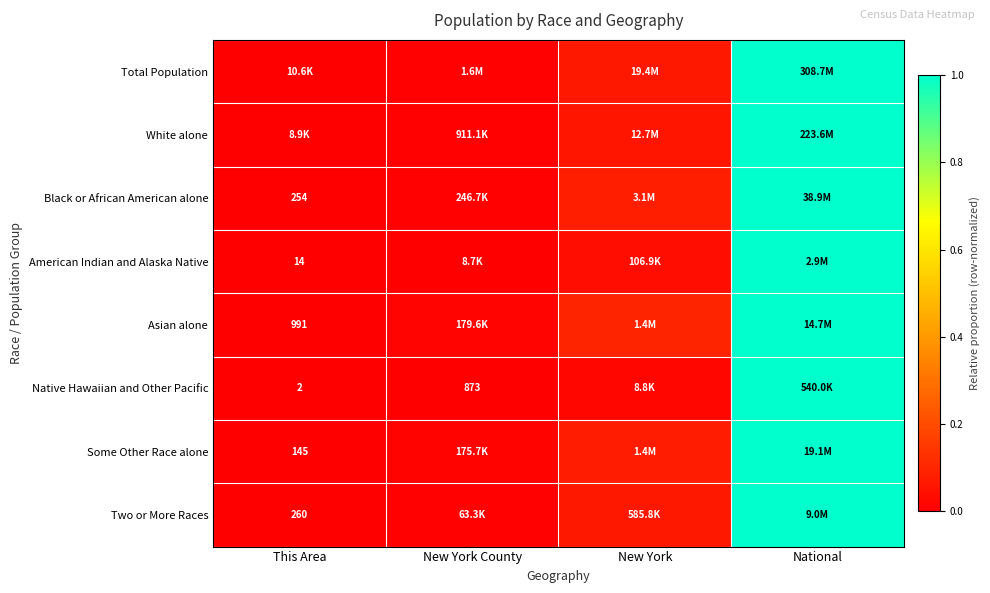

Where is Asian alone nearest to the value 0?

This Area